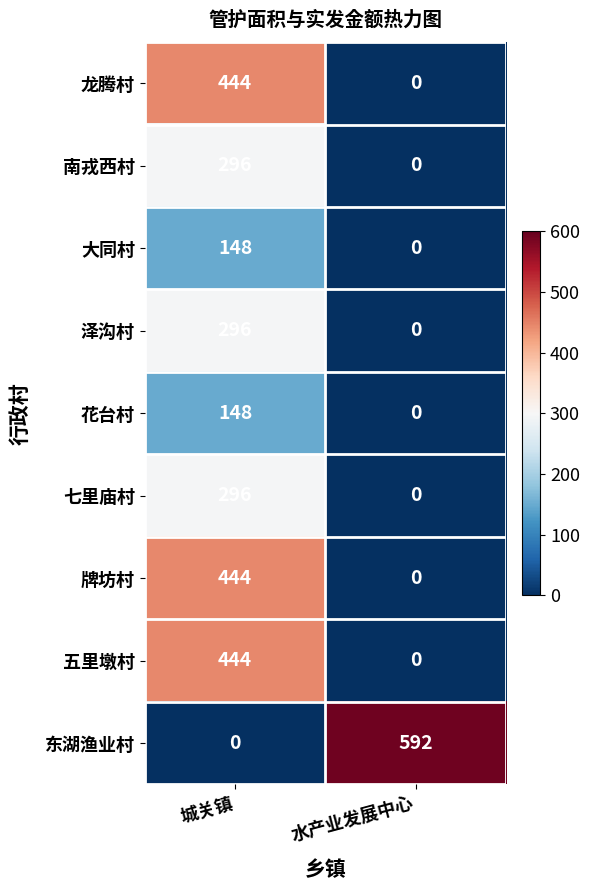

How many series are shown in this chart?

9